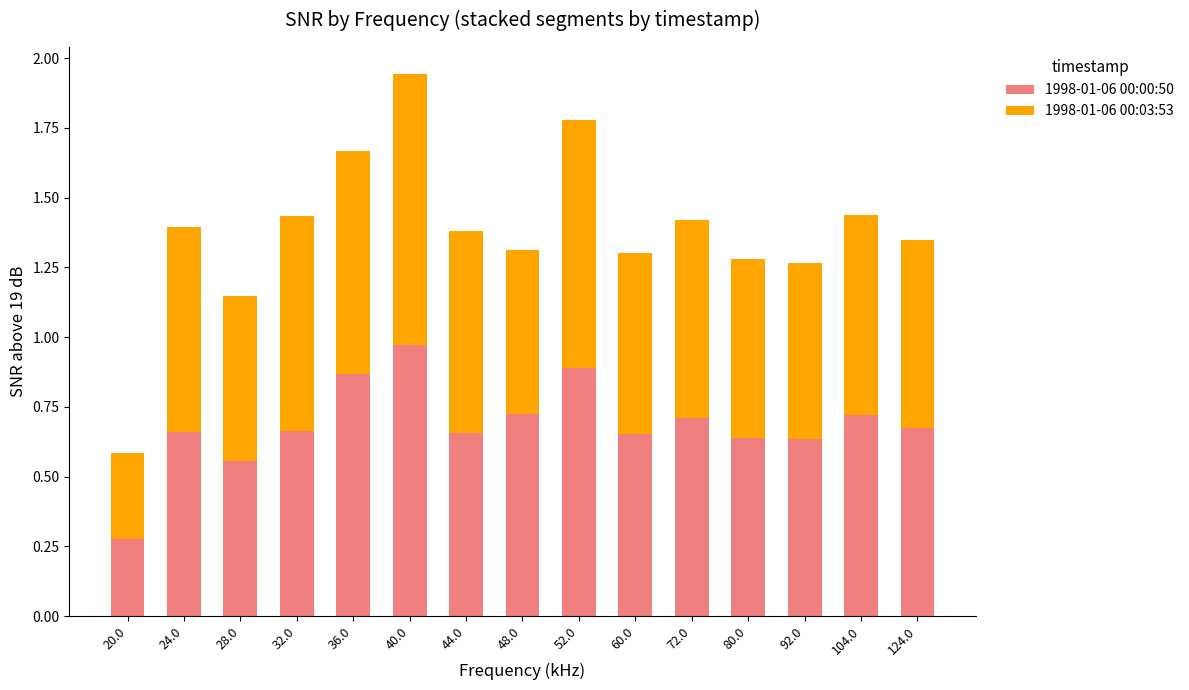

What is the sum of all 1998-01-06 00:00:50 values?

10.3